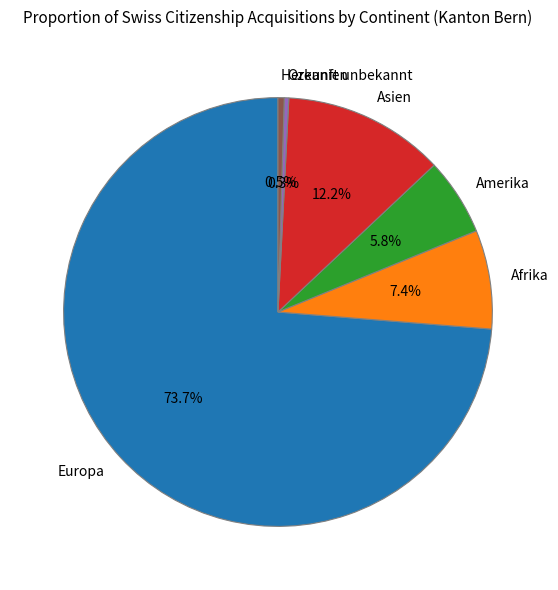

How many slices are in this pie chart?

6